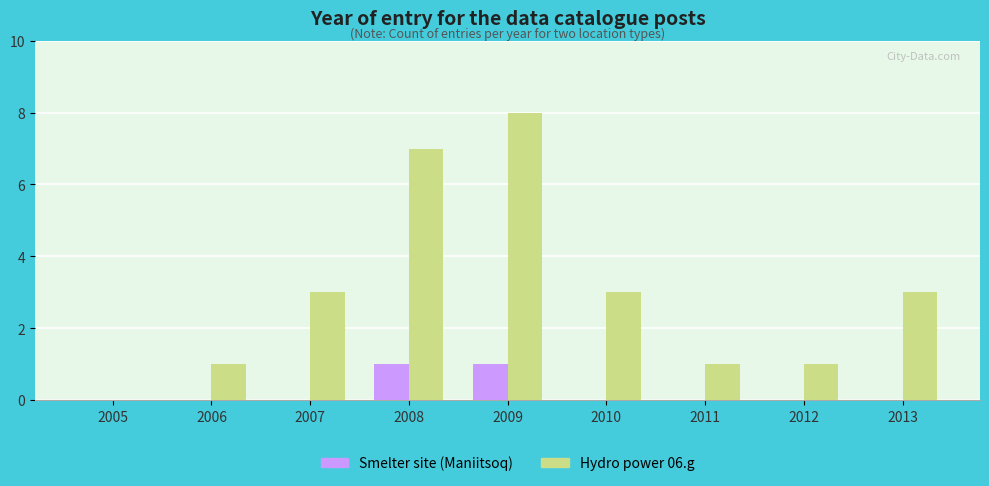

Reading left to right, what are all the values shown in this chart?

Smelter site (Maniitsoq): 2005=0	2006=0	2007=0	2008=1	2009=1	2010=0	2011=0	2012=0	2013=0
Hydro power 06.g: 2005=0	2006=1	2007=3	2008=7	2009=8	2010=3	2011=1	2012=1	2013=3